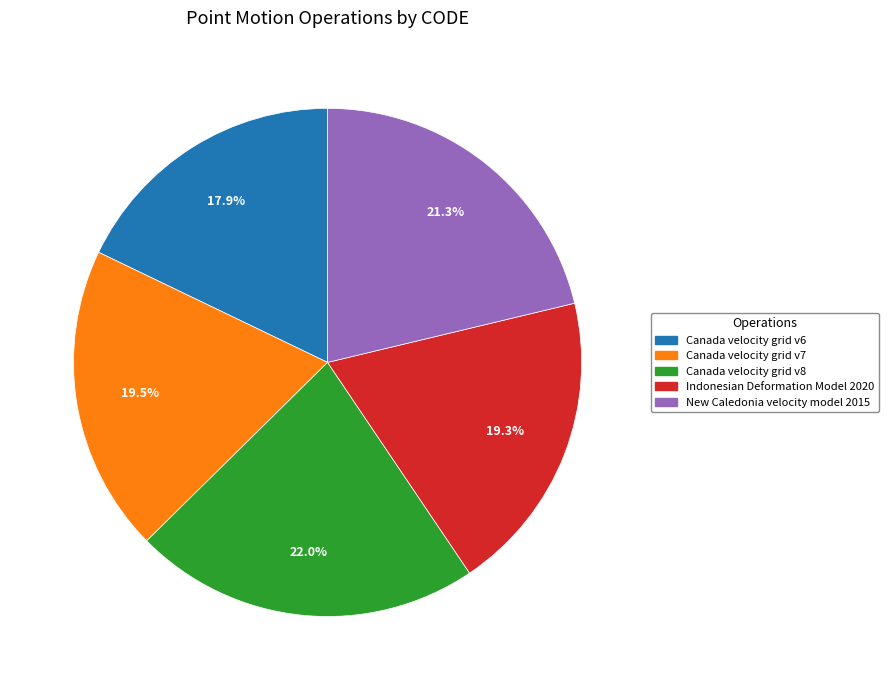

To the nearest percent, what is the difference between the largest and smallest slice percentages?

4%